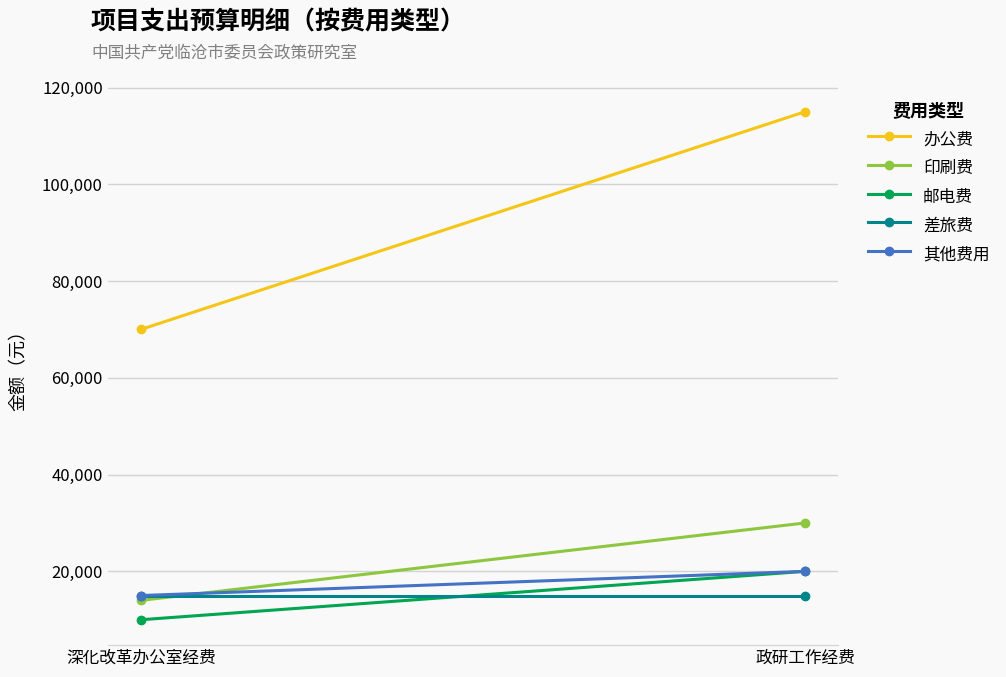

Reading right to left, list all the values displayed in this chart.

办公费: 政研工作经费=115000	深化改革办公室经费=70000
印刷费: 政研工作经费=30000	深化改革办公室经费=14000
邮电费: 政研工作经费=20000	深化改革办公室经费=10000
差旅费: 政研工作经费=15000	深化改革办公室经费=15000
其他费用: 政研工作经费=20000	深化改革办公室经费=15000